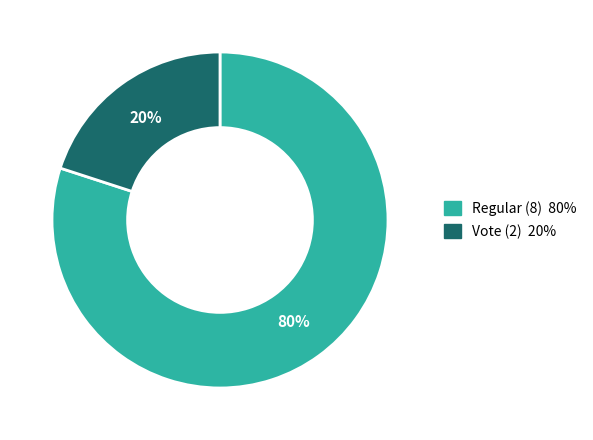

True or false: Regular (8) accounts for 67% of the total.

False